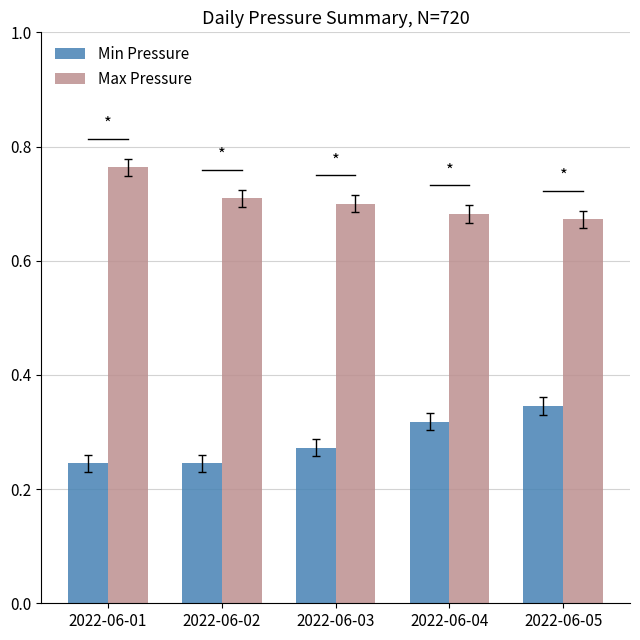

What is the sum of all Max Pressure values?

3.5